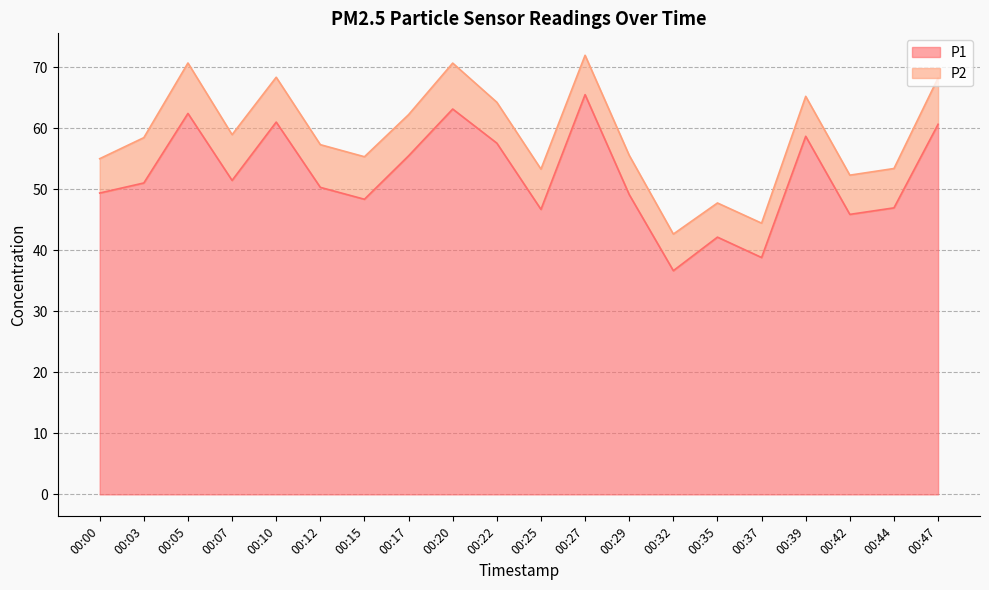

How many values exceed 51?

10